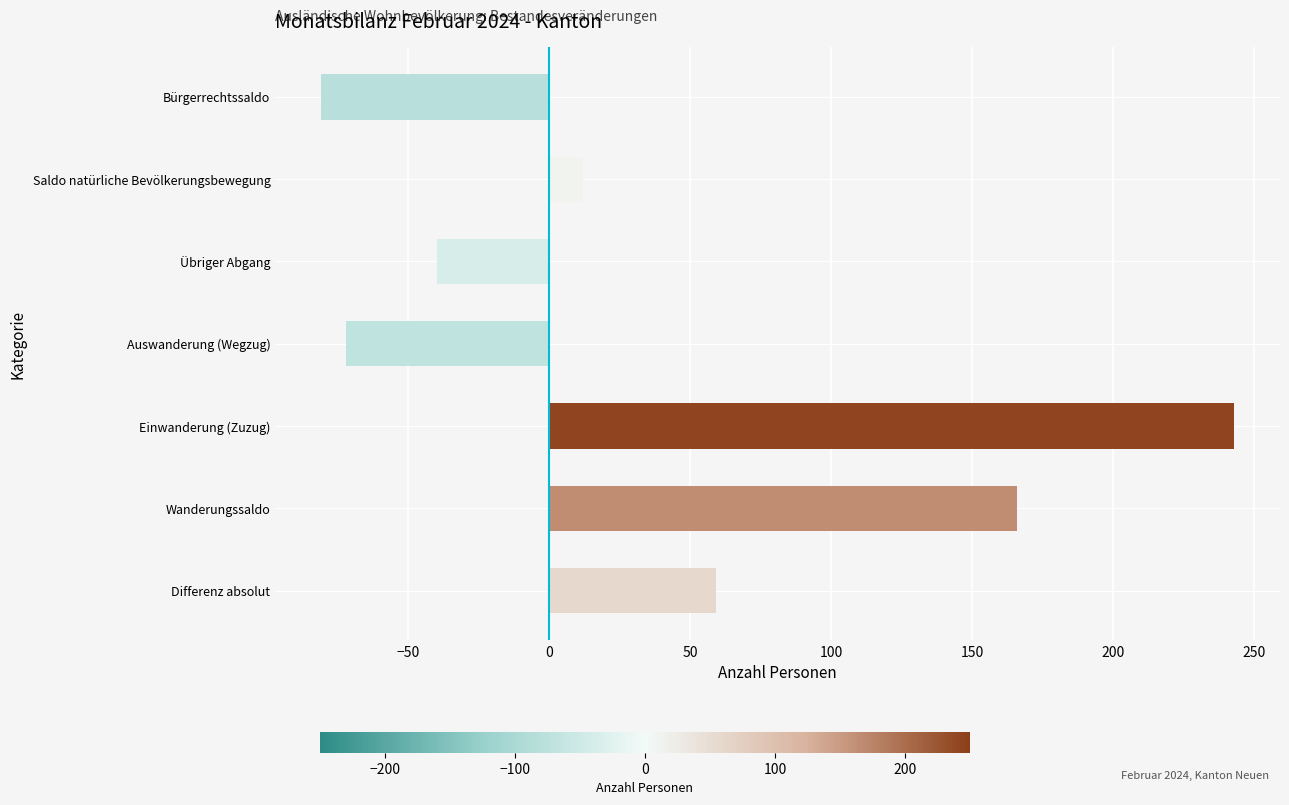

What is the difference between the second highest and minimum values?

247